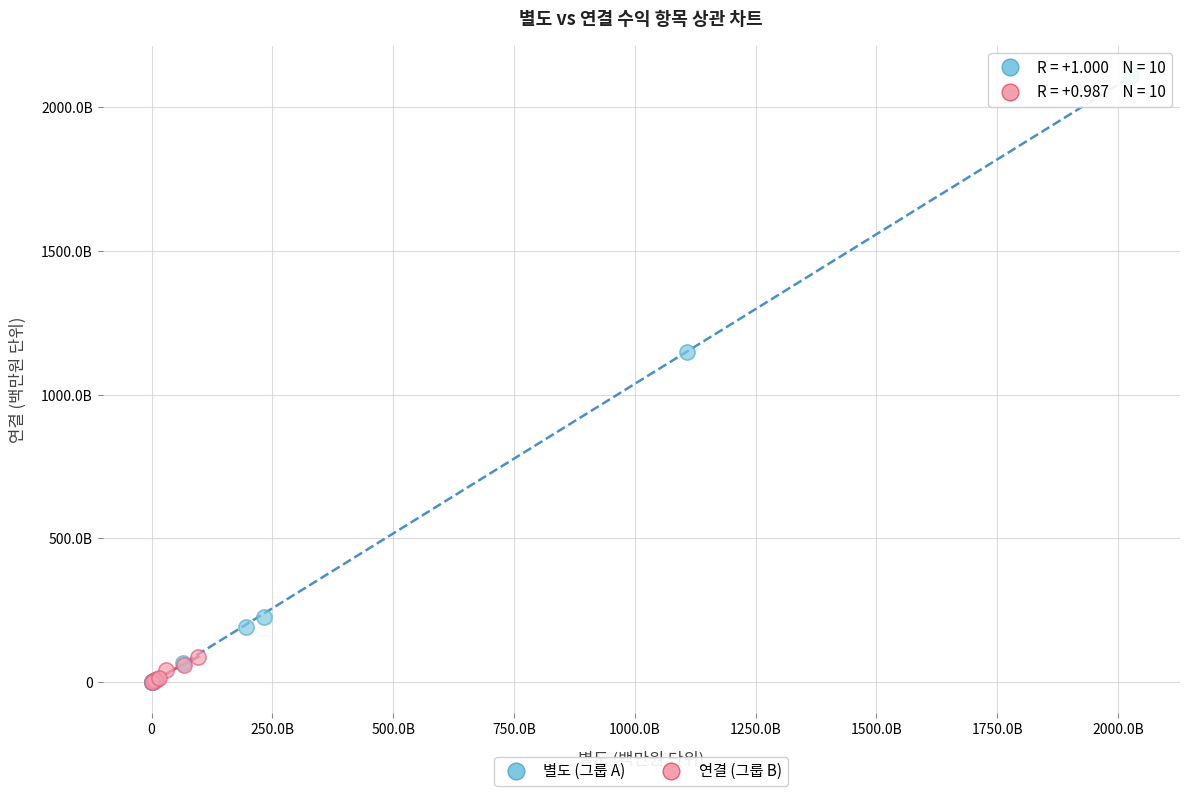

What are all the series names shown in the legend?

별도 (그룹 A), 연결 (그룹 B)